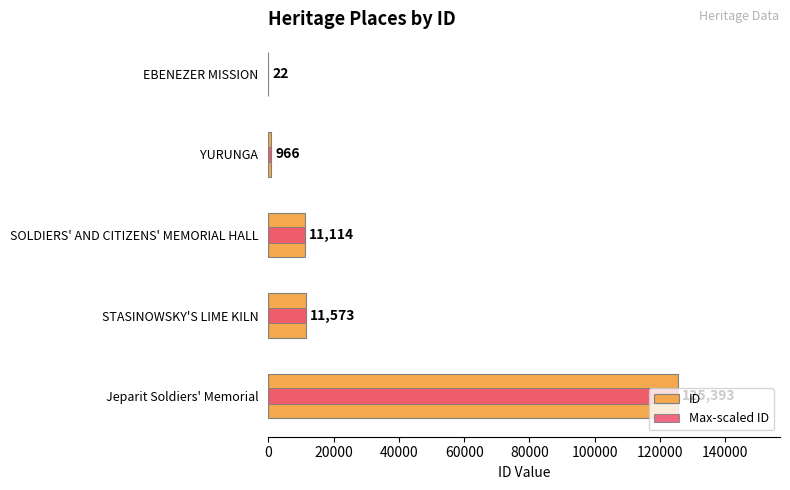

Which series has the widest spread of values?

ID